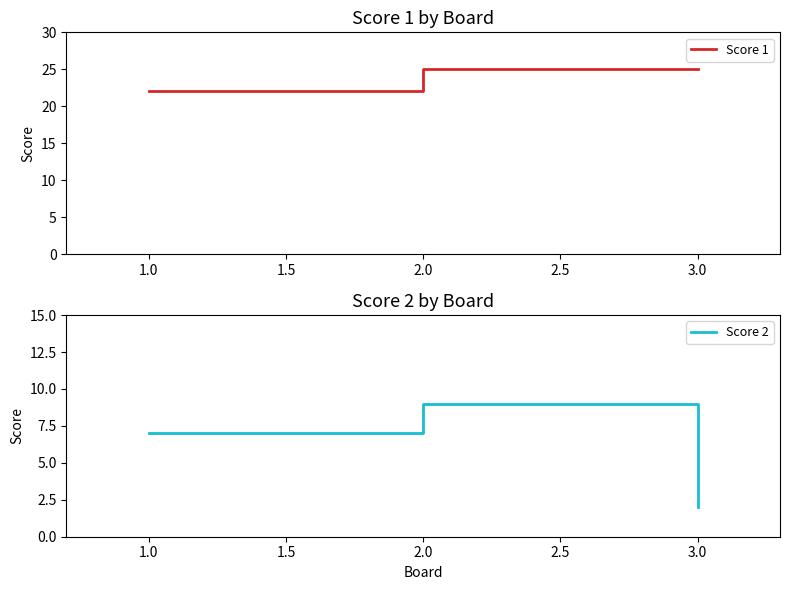

The Score 2 series shows 4 at 1.0. True or false?

False